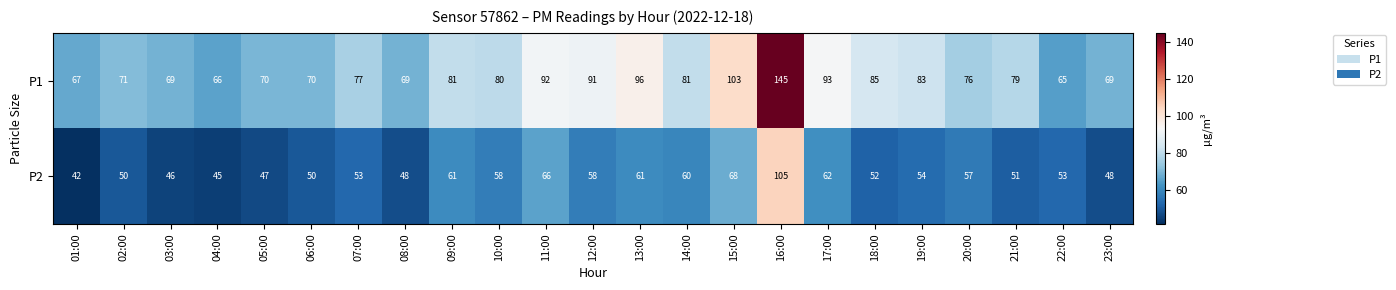

Which series has the widest spread of values?

P1